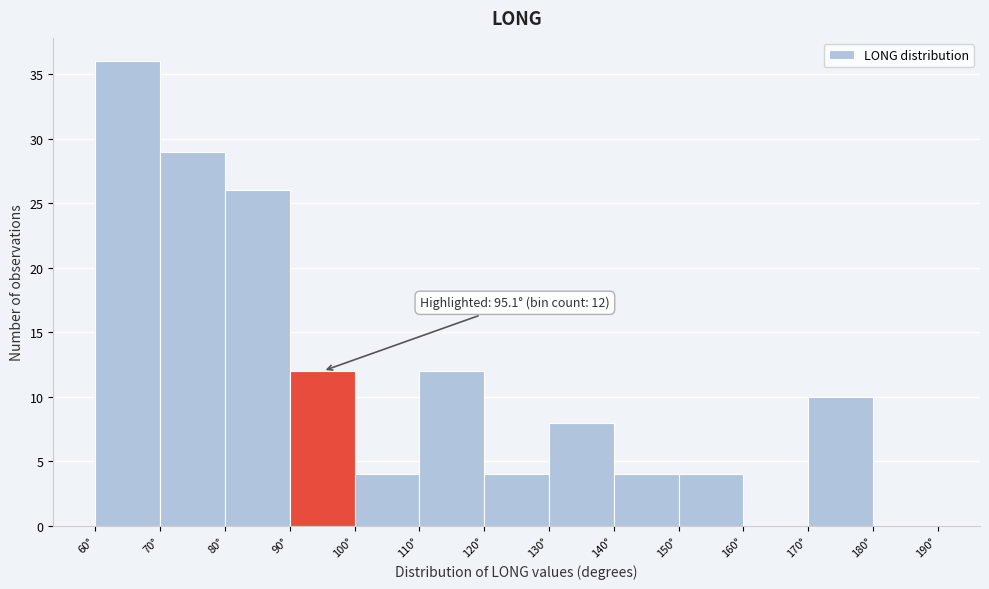

Over which range of the x-axis is the bar tallest?

60 to 70